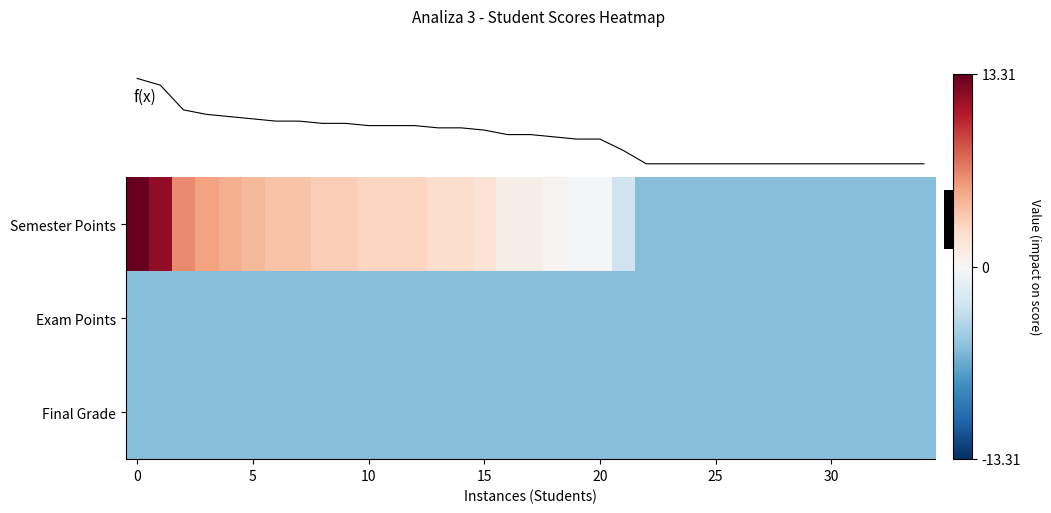

What is the total value across all series at 23?

-17.1